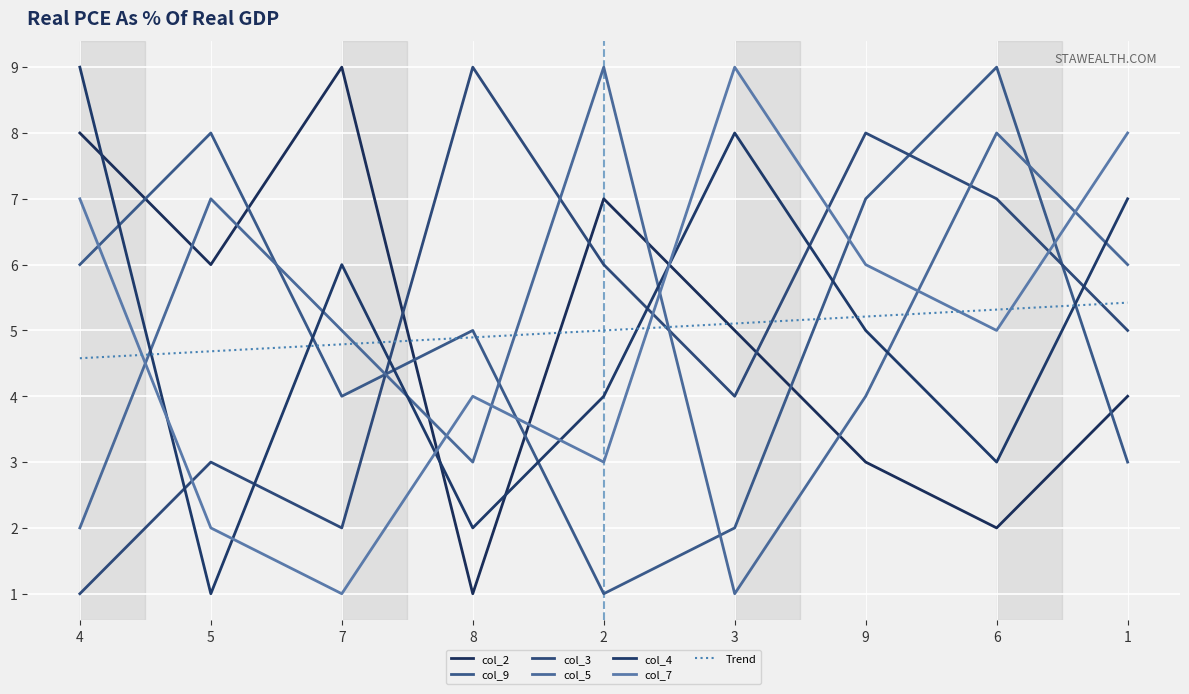

What is the lowest value of the col_5 series?

1.0